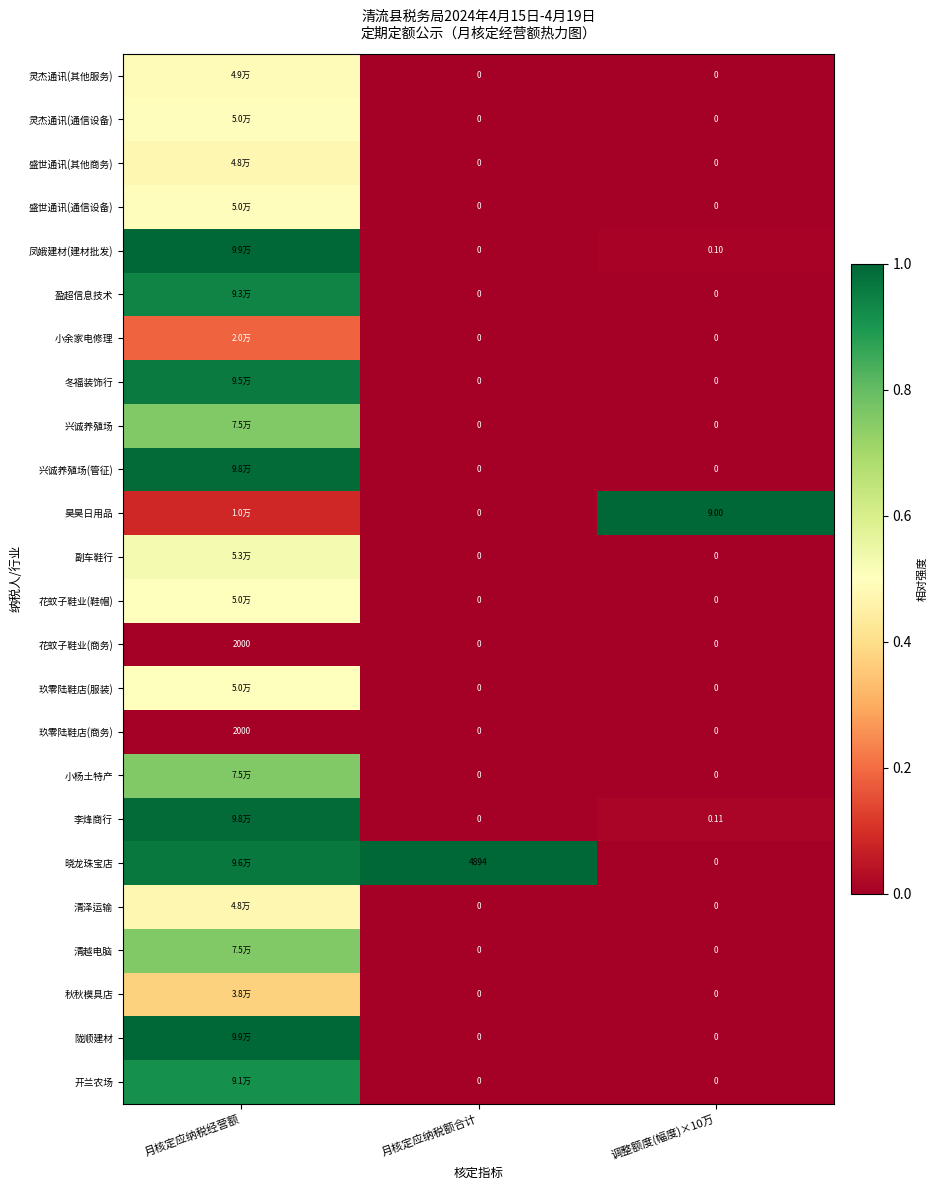

How many values in 玖零陆鞋店(商务) are above zero?

1